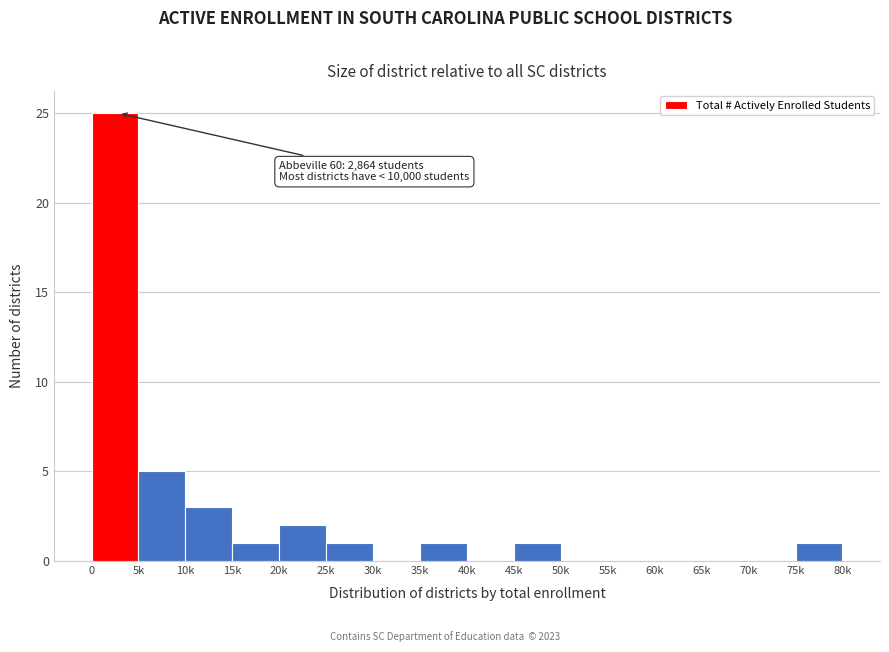

Reading left to right, what are all the values shown in this chart?

0=25	5k=5	10k=3	15k=1	20k=2	25k=1	30k=0	35k=1	40k=0	45k=1	50k=0	55k=0	60k=0	65k=0	70k=0	75k=1